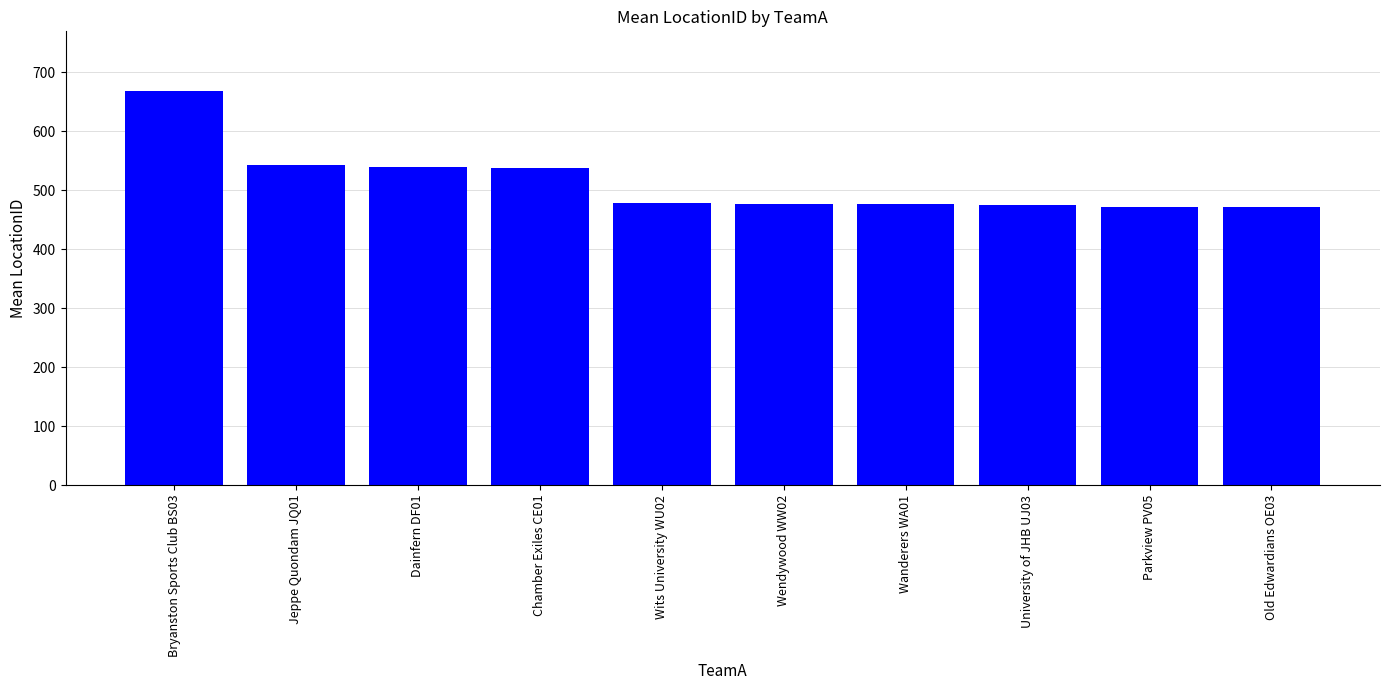

What is the average value?

514